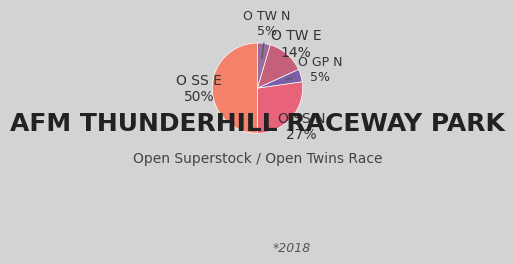

To the nearest percent, what percentage of the pie is O TW N?

5%